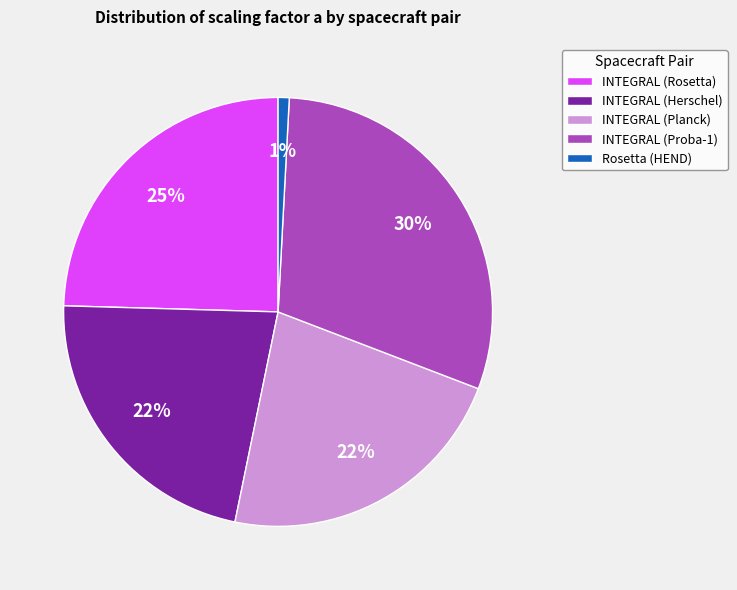

Is there any slice that represents more than half of the pie?

No